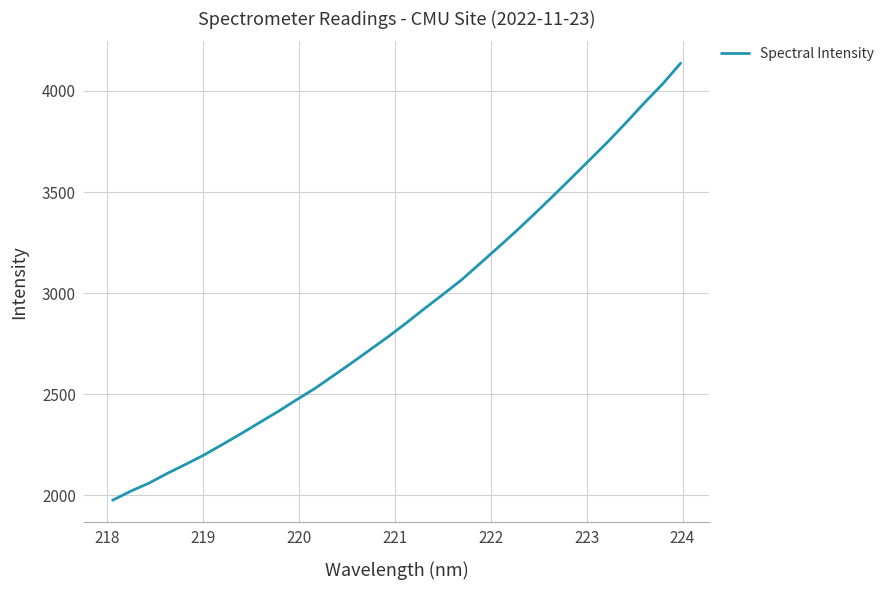

Does the chart have visible grid lines?

Yes